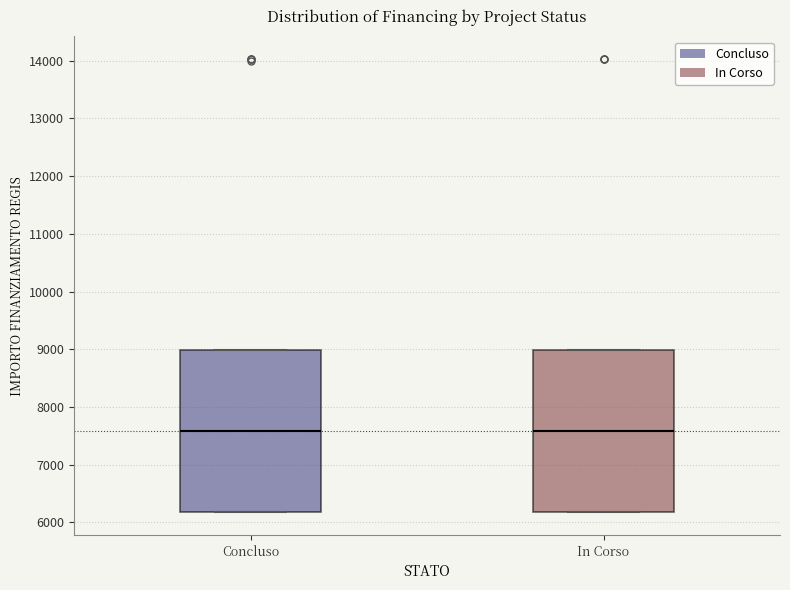

Reading left to right, read every box against the y-axis: the position of its median line, the range the box covers, and the ends of its whiskers. The values are not printed on the chart, so give them approximately, as read against the axis.

Concluso: median 7600, box 6200 to 9000, whiskers 6200 to 9000
In Corso: median 7600, box 6200 to 9000, whiskers 6200 to 9000